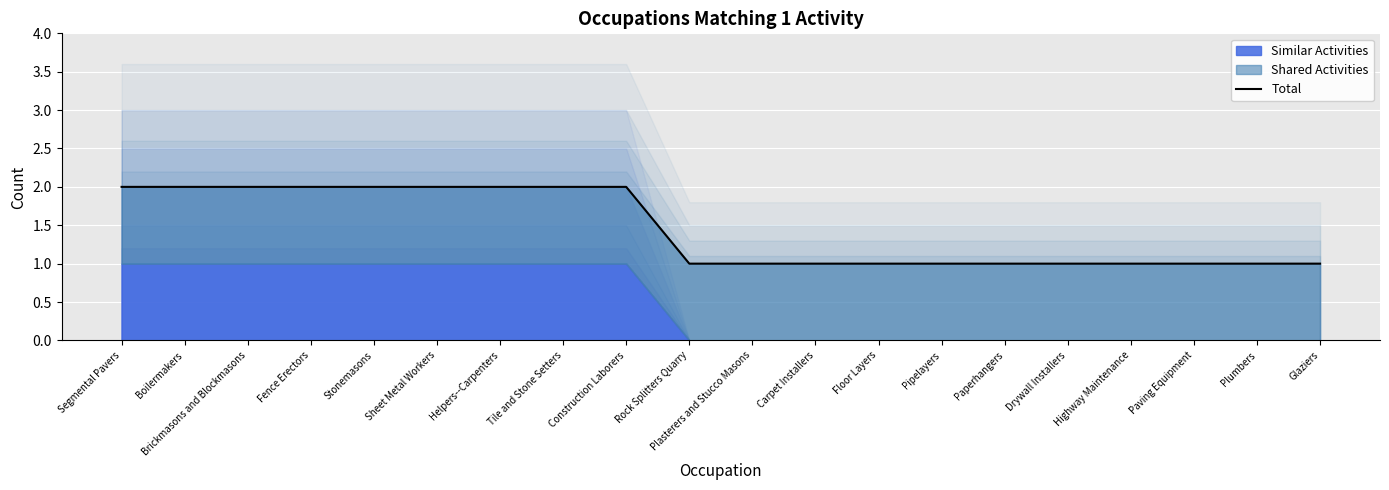

How many values are between 1 and 2?

20